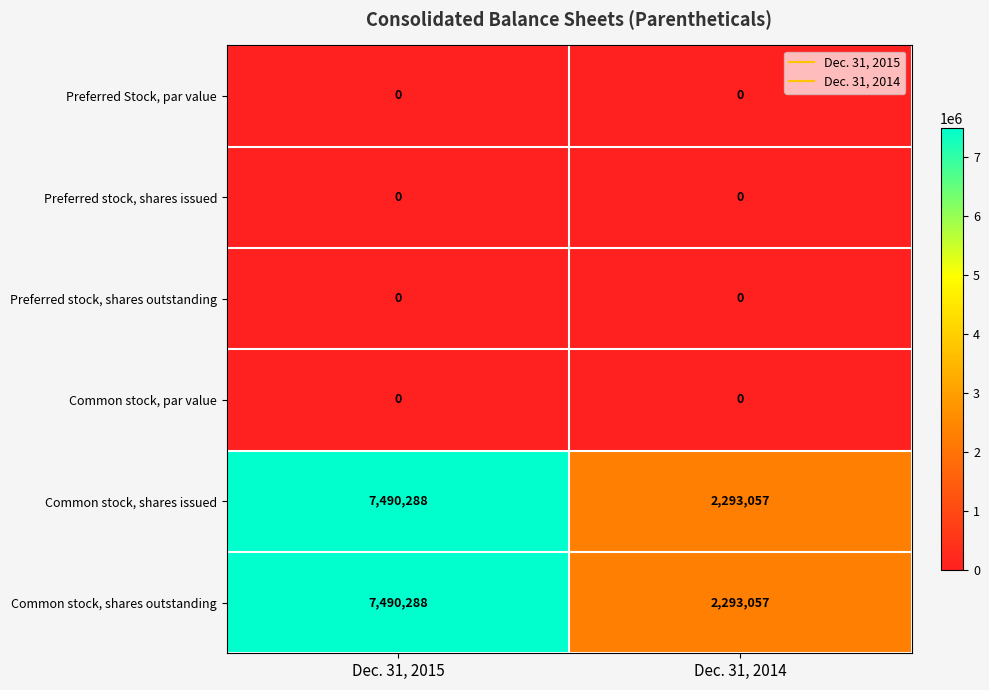

At which category does the chart reach its peak across all series?

Dec. 31, 2015